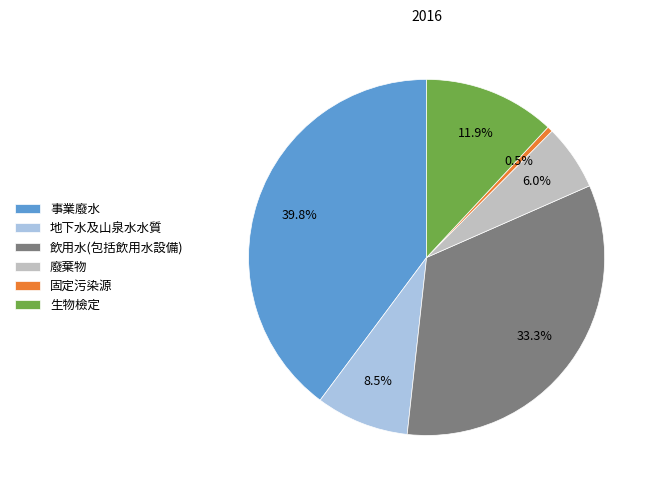

Which slice is the smallest?

固定污染源